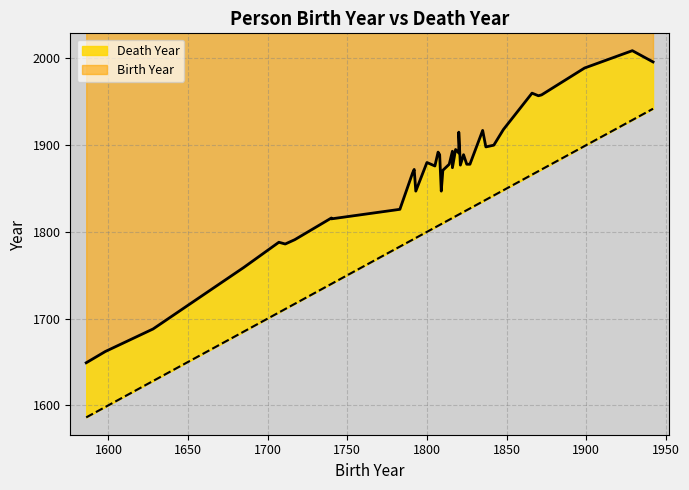

What is the maximum value for Birth Year?

1942